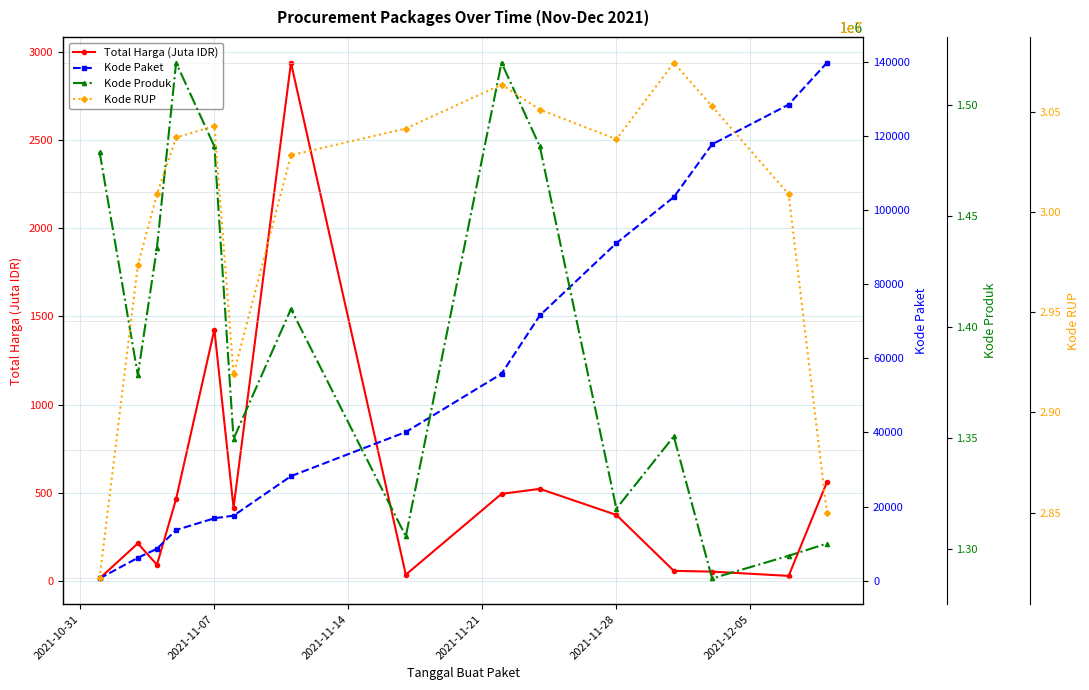

The value of Total Harga (Juta IDR) at 2021-11-28 is 373.4. True or false?

True